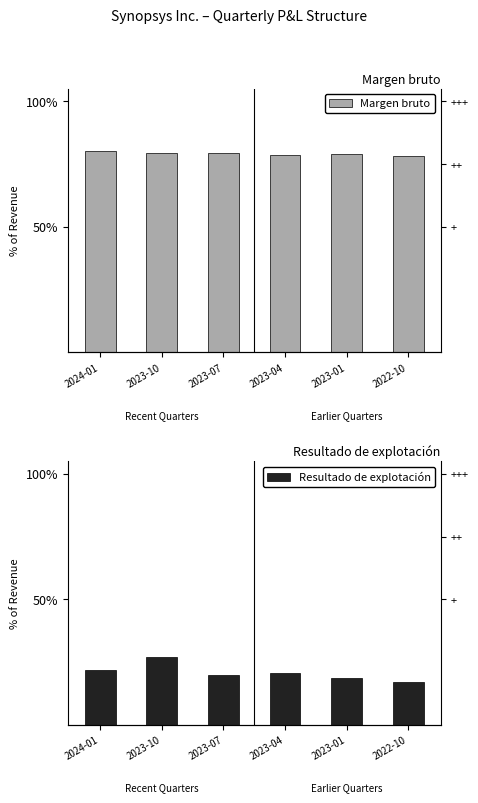

How many Margen bruto values are between 0 and 1?

6